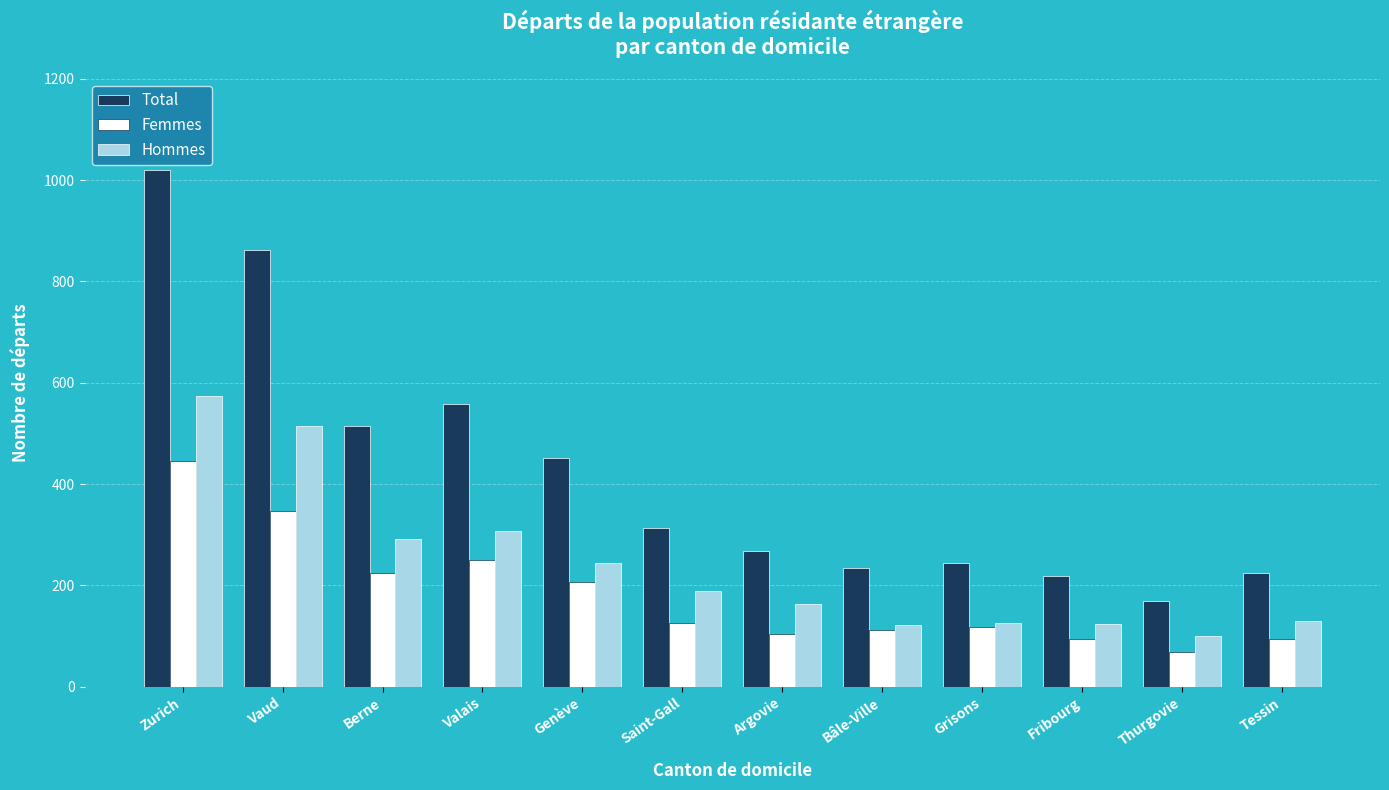

What is the difference between the highest and lowest values at Genève?

244